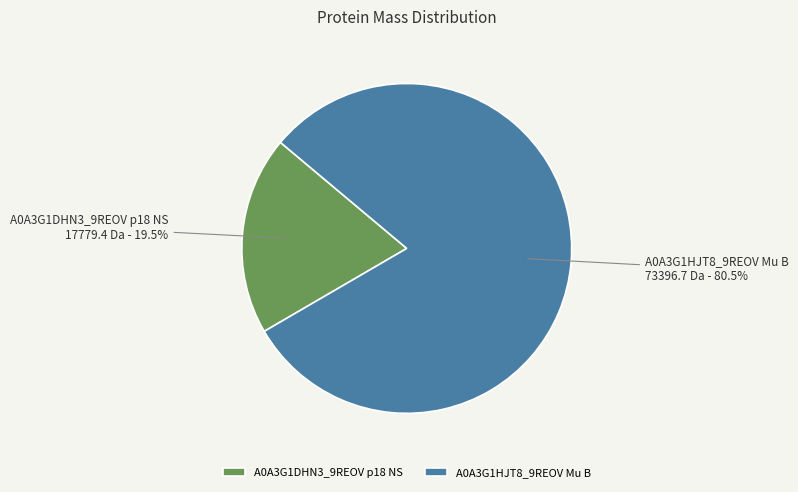

To the nearest percent, what is the average slice percentage?

50%